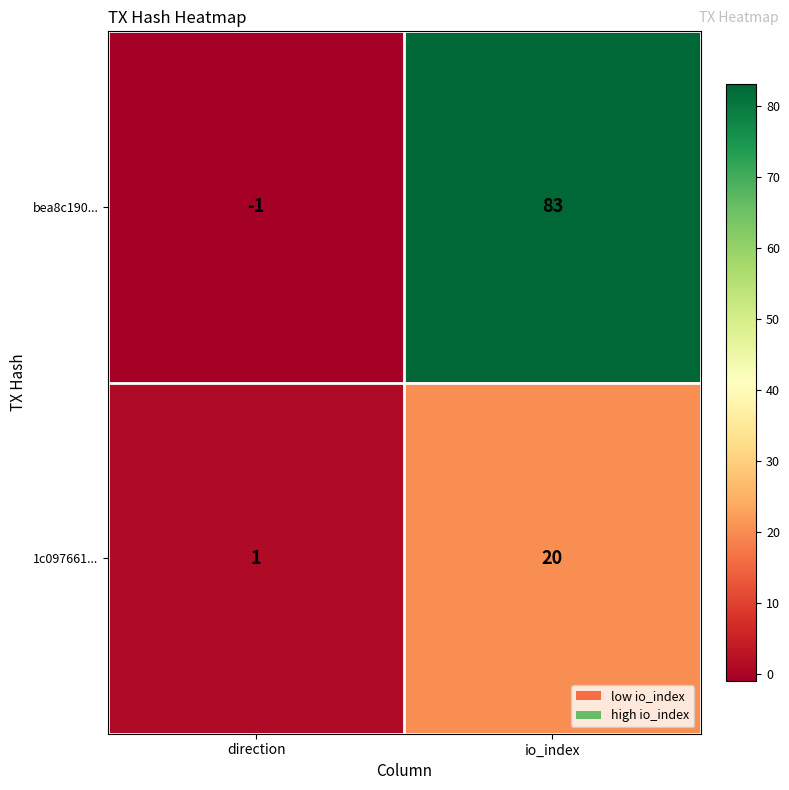

At which category does the chart reach its minimum across all series?

direction